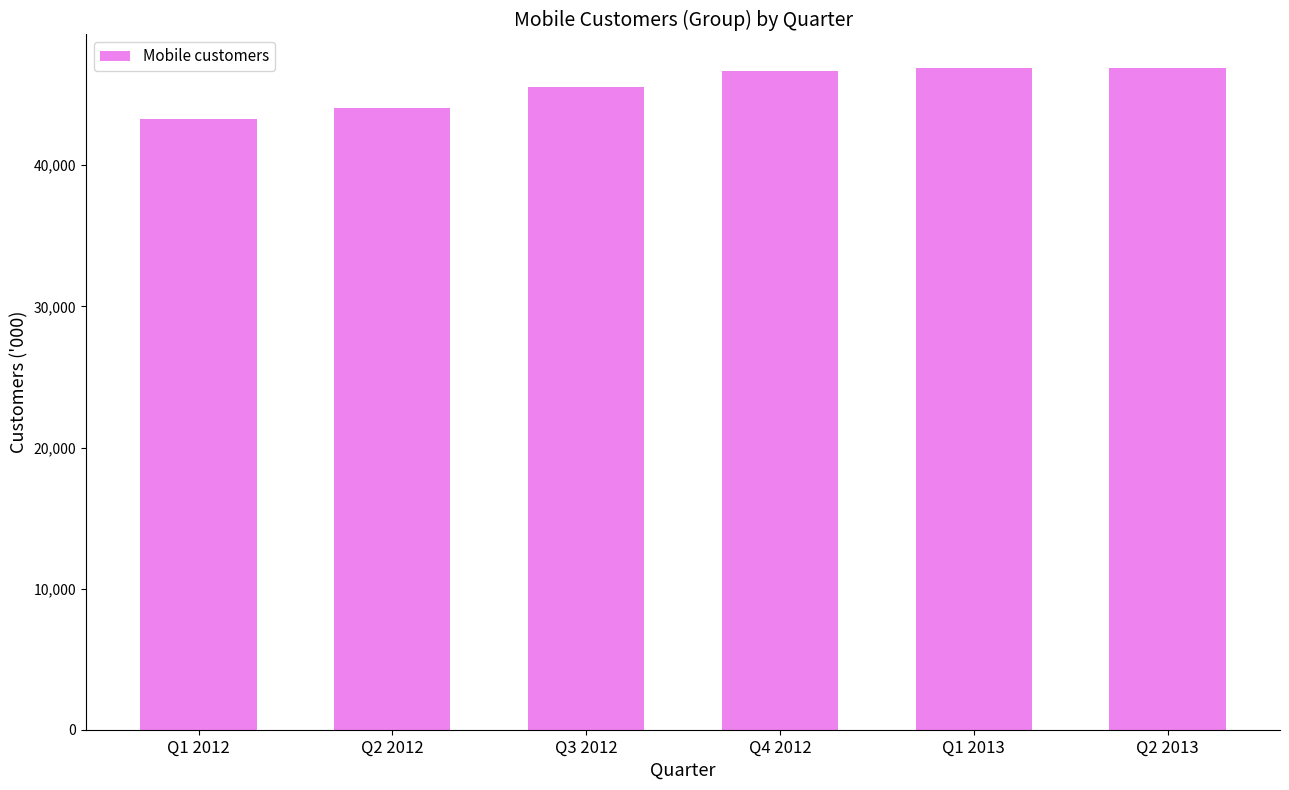

Is it true that the value at Q1 2013 is 46872.0?

True